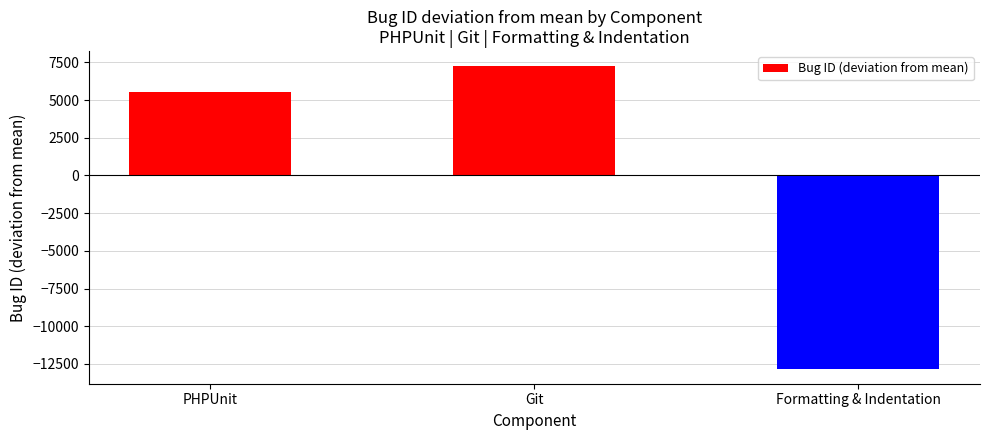

Where does the data first go above 5552?

PHPUnit